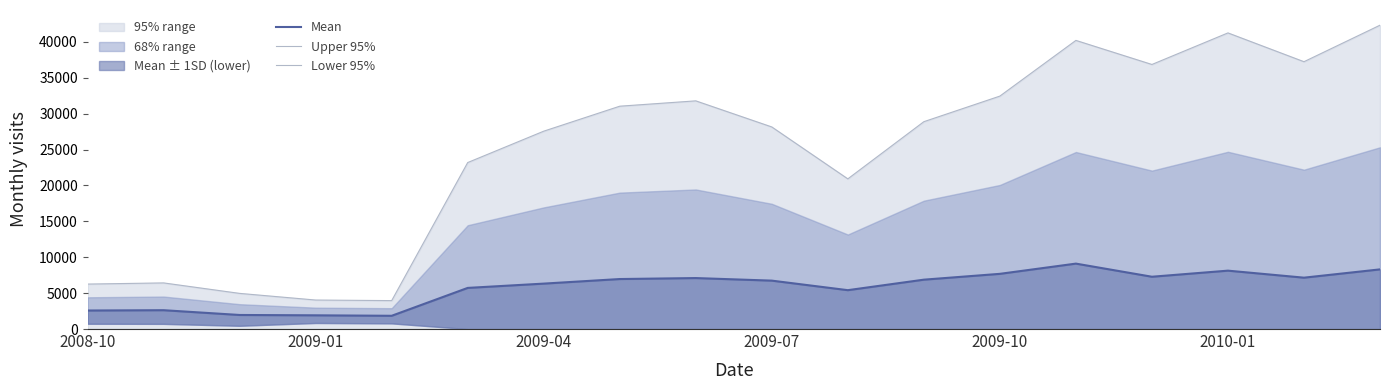

What is the spread (max minus min) of values at 13?

40215.1